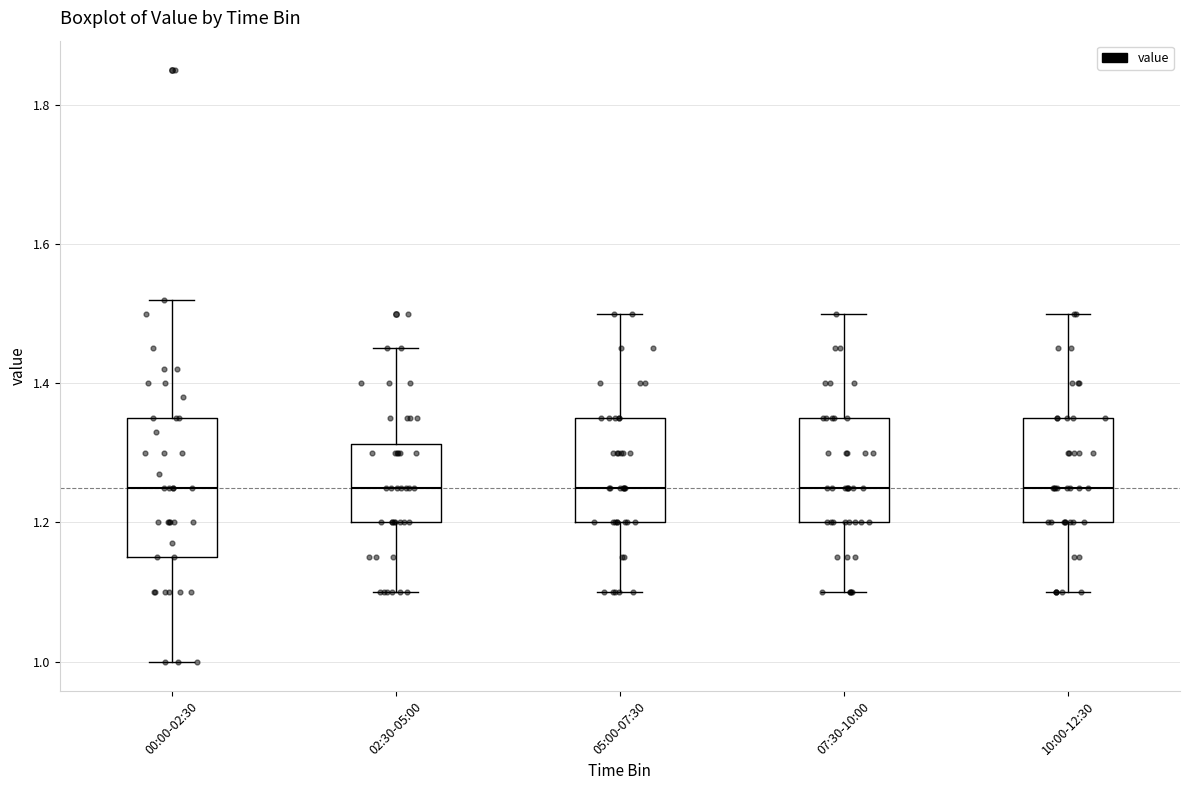

Which box is the tallest, from its lower edge to its upper edge?

00:00-02:30